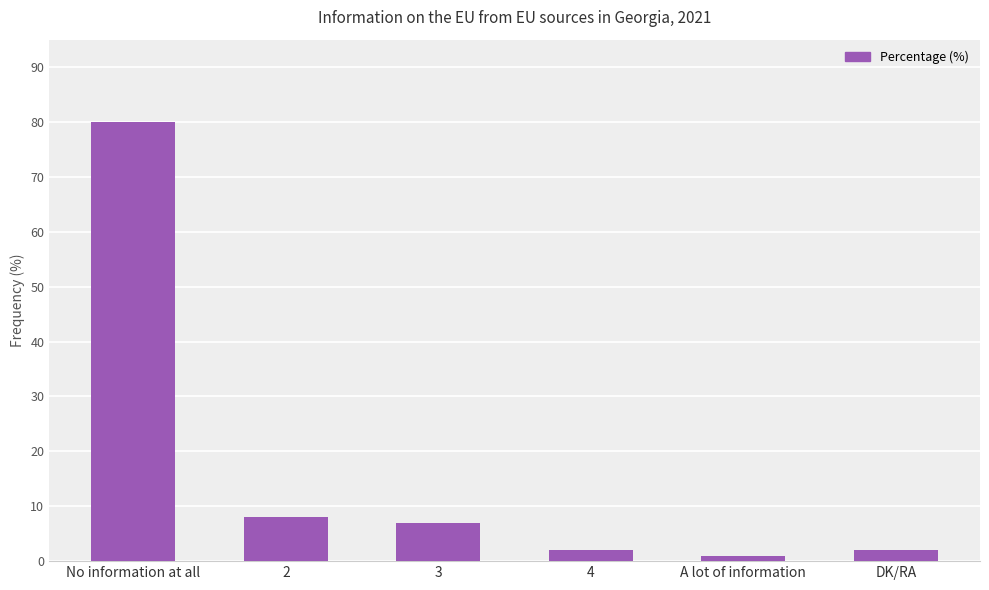

Where is the data nearest to the value 40?

2